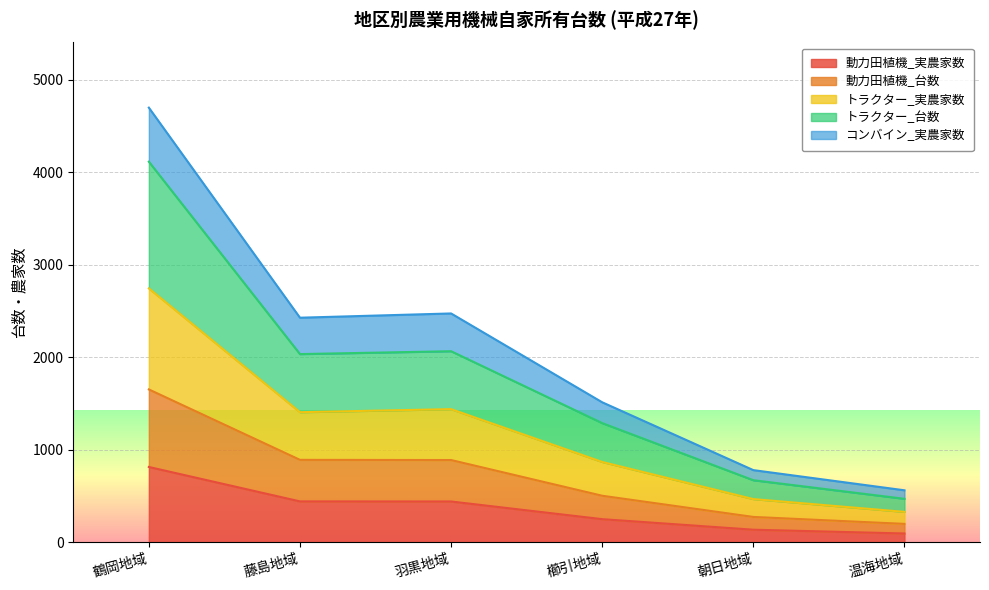

At which category is the sum across all series the highest?

鶴岡地域